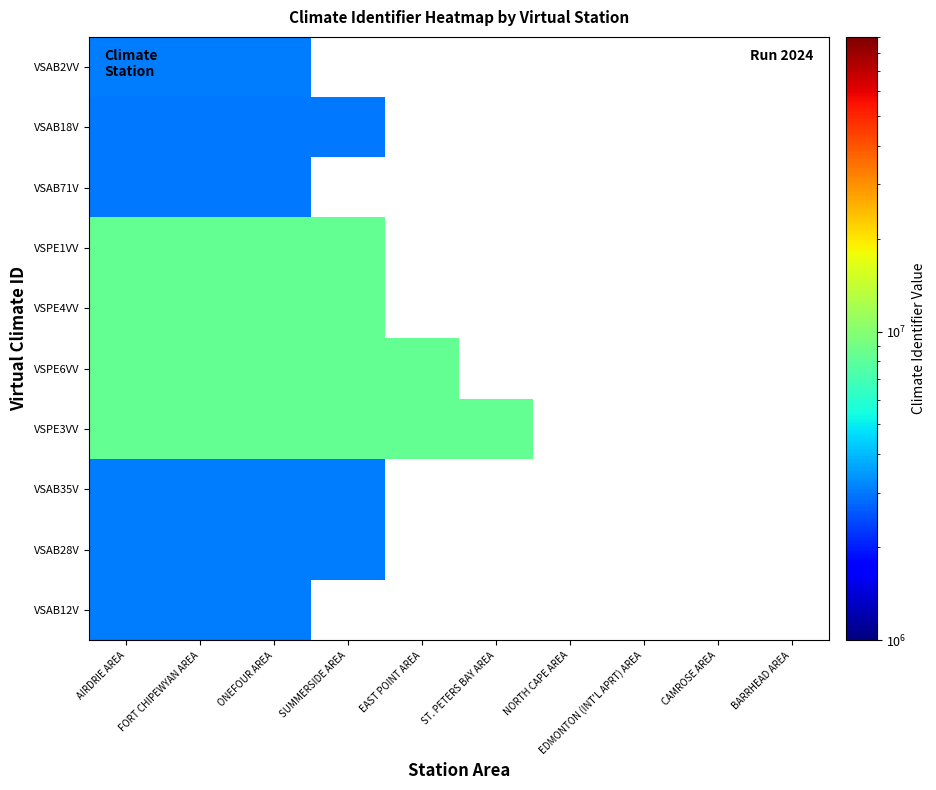

Reading left to right, list all the values displayed in this chart.

VSAB12V: AIRDRIE AREA=3031092	FORT CHIPEWYAN AREA=3031093	ONEFOUR AREA=3031093	SUMMERSIDE AREA=0	EAST POINT AREA=0	ST. PETERS BAY AREA=0	NORTH CAPE AREA=0	EDMONTON (INT'L APRT) AREA=0	CAMROSE AREA=0	BARRHEAD AREA=0
VSAB28V: AIRDRIE AREA=3072659	FORT CHIPEWYAN AREA=3072662	ONEFOUR AREA=3072658	SUMMERSIDE AREA=3072657	EAST POINT AREA=0	ST. PETERS BAY AREA=0	NORTH CAPE AREA=0	EDMONTON (INT'L APRT) AREA=0	CAMROSE AREA=0	BARRHEAD AREA=0
VSAB35V: AIRDRIE AREA=3044923	FORT CHIPEWYAN AREA=3044923	ONEFOUR AREA=3044923	SUMMERSIDE AREA=3044200	EAST POINT AREA=0	ST. PETERS BAY AREA=0	NORTH CAPE AREA=0	EDMONTON (INT'L APRT) AREA=0	CAMROSE AREA=0	BARRHEAD AREA=0
VSPE3VV: AIRDRIE AREA=8300596	FORT CHIPEWYAN AREA=8300596	ONEFOUR AREA=8300596	SUMMERSIDE AREA=8300700	EAST POINT AREA=8300600	ST. PETERS BAY AREA=8300438	NORTH CAPE AREA=0	EDMONTON (INT'L APRT) AREA=0	CAMROSE AREA=0	BARRHEAD AREA=0
VSPE6VV: AIRDRIE AREA=8300418	FORT CHIPEWYAN AREA=8300418	ONEFOUR AREA=8300418	SUMMERSIDE AREA=8300416	EAST POINT AREA=8300585	ST. PETERS BAY AREA=0	NORTH CAPE AREA=0	EDMONTON (INT'L APRT) AREA=0	CAMROSE AREA=0	BARRHEAD AREA=0
VSPE4VV: AIRDRIE AREA=8300562	FORT CHIPEWYAN AREA=8300562	ONEFOUR AREA=8300562	SUMMERSIDE AREA=8300447	EAST POINT AREA=0	ST. PETERS BAY AREA=0	NORTH CAPE AREA=0	EDMONTON (INT'L APRT) AREA=0	CAMROSE AREA=0	BARRHEAD AREA=0
VSPE1VV: AIRDRIE AREA=8300516	FORT CHIPEWYAN AREA=8300516	ONEFOUR AREA=8300516	SUMMERSIDE AREA=8300800	EAST POINT AREA=0	ST. PETERS BAY AREA=0	NORTH CAPE AREA=0	EDMONTON (INT'L APRT) AREA=0	CAMROSE AREA=0	BARRHEAD AREA=0
VSAB71V: AIRDRIE AREA=3012216	FORT CHIPEWYAN AREA=3012205	ONEFOUR AREA=3012205	SUMMERSIDE AREA=0	EAST POINT AREA=0	ST. PETERS BAY AREA=0	NORTH CAPE AREA=0	EDMONTON (INT'L APRT) AREA=0	CAMROSE AREA=0	BARRHEAD AREA=0
VSAB18V: AIRDRIE AREA=3011240	FORT CHIPEWYAN AREA=3011240	ONEFOUR AREA=3011239	SUMMERSIDE AREA=3010704	EAST POINT AREA=0	ST. PETERS BAY AREA=0	NORTH CAPE AREA=0	EDMONTON (INT'L APRT) AREA=0	CAMROSE AREA=0	BARRHEAD AREA=0
VSAB2VV: AIRDRIE AREA=3060535	FORT CHIPEWYAN AREA=3060535	ONEFOUR AREA=3060535	SUMMERSIDE AREA=0	EAST POINT AREA=0	ST. PETERS BAY AREA=0	NORTH CAPE AREA=0	EDMONTON (INT'L APRT) AREA=0	CAMROSE AREA=0	BARRHEAD AREA=0